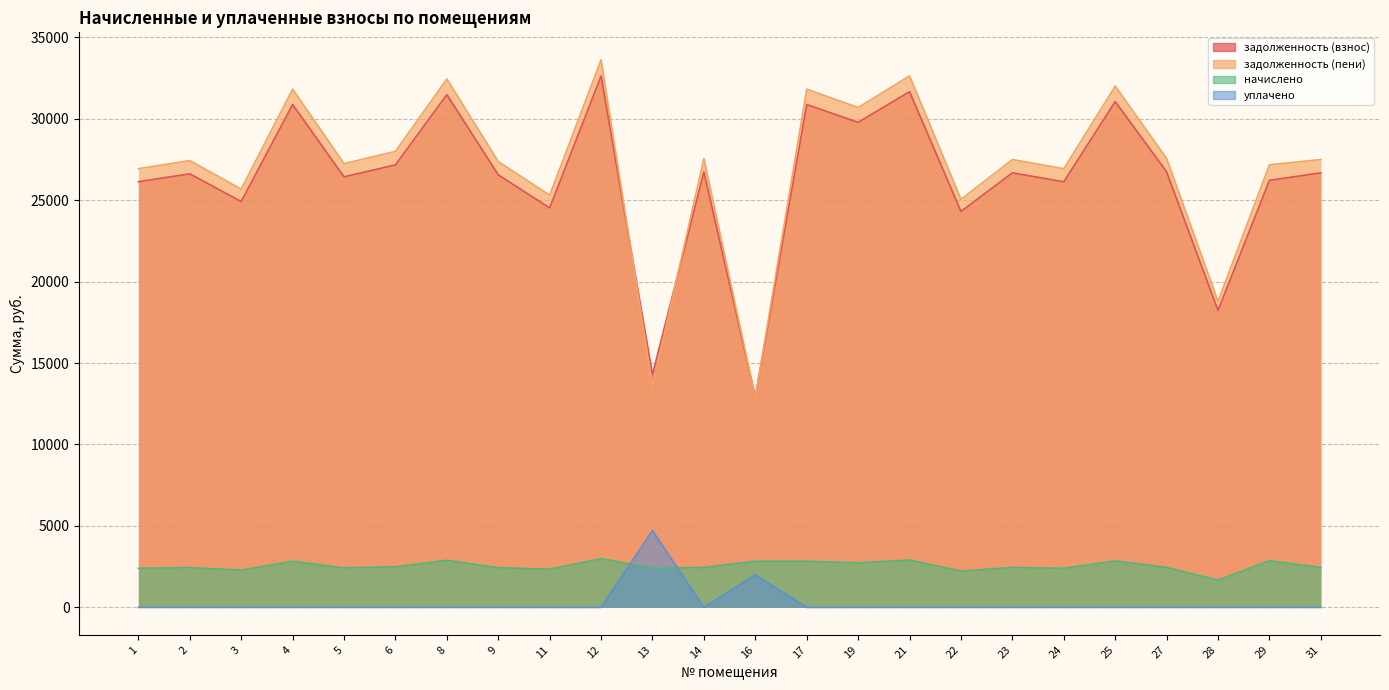

Which series has the largest range (max minus min)?

задолженность (пени)